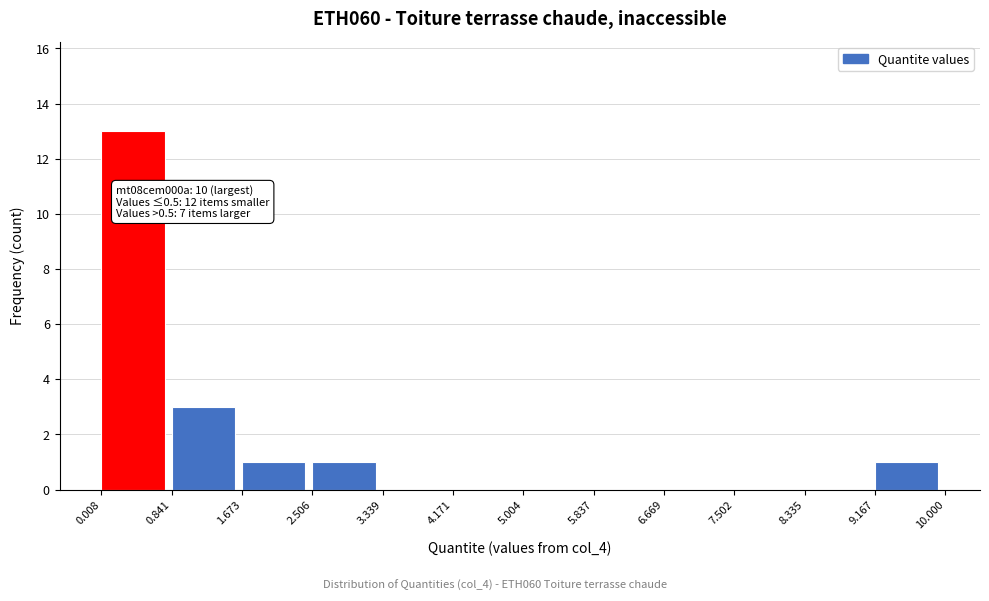

Which range on the x-axis has the tallest bar?

0.008 to 0.841